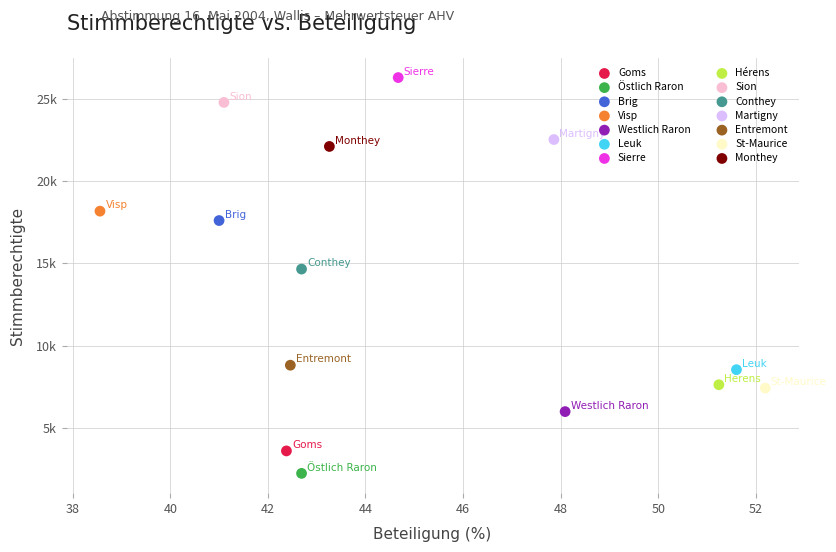

What are all the series names shown in the legend?

Goms, Östlich Raron, Brig, Visp, Westlich Raron, Leuk, Sierre, Hérens, Sion, Conthey, Martigny, Entremont, St-Maurice, Monthey